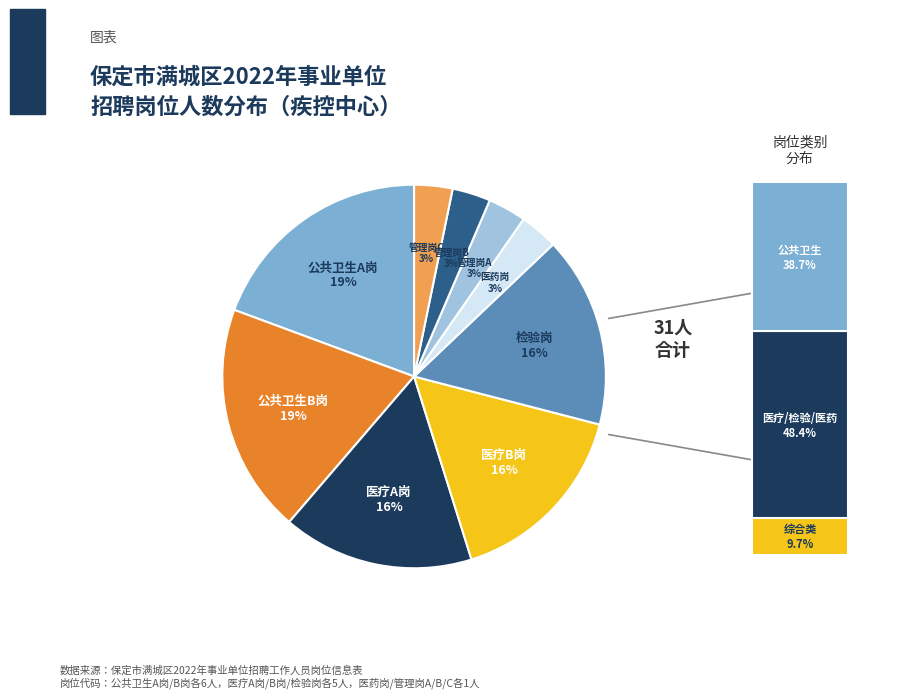

To the nearest percent, what is the combined percentage of 医疗B岗 and 公共卫生A岗?

35%